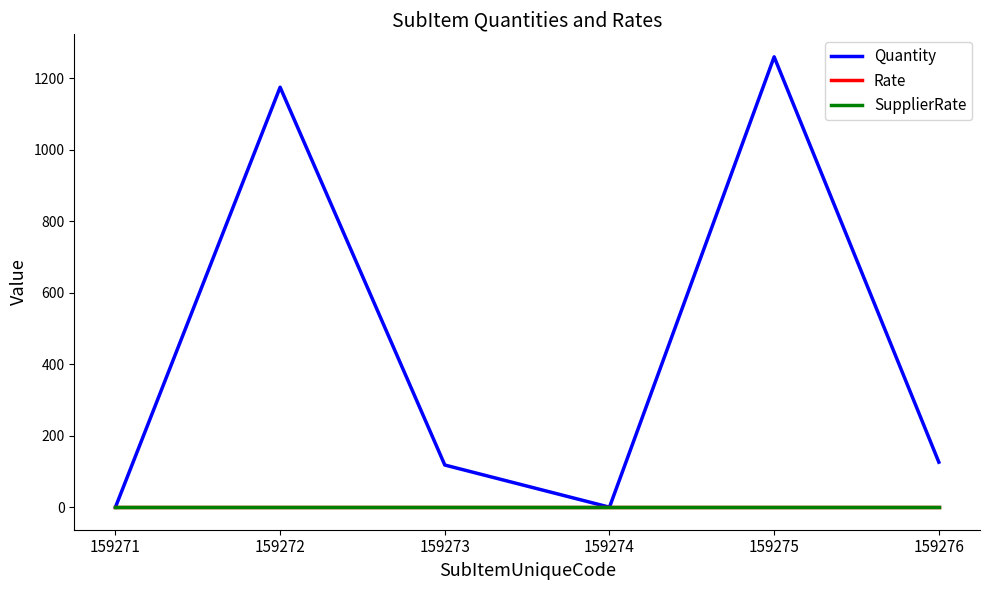

Does the chart display data point markers on the line(s)?

No